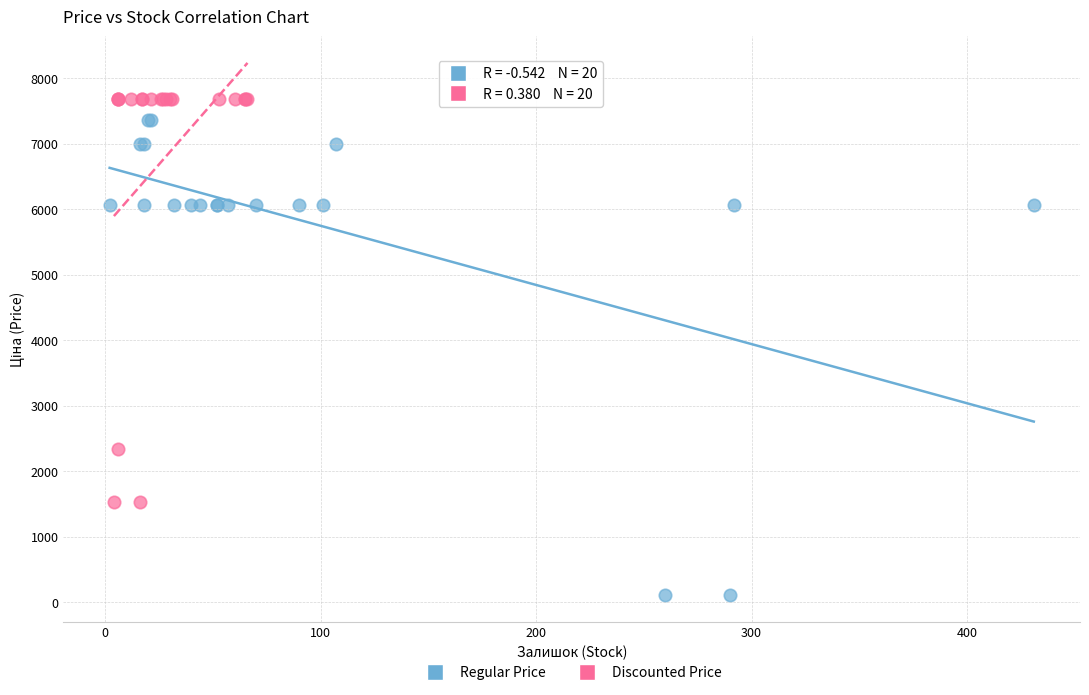

Which series contains the highest Y value?

Discounted Price